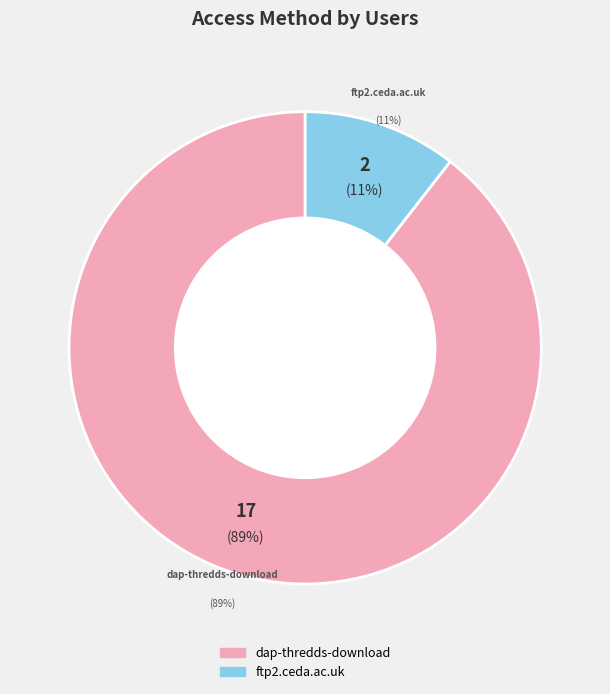

Which slice is the smallest?

ftp2.ceda.ac.uk